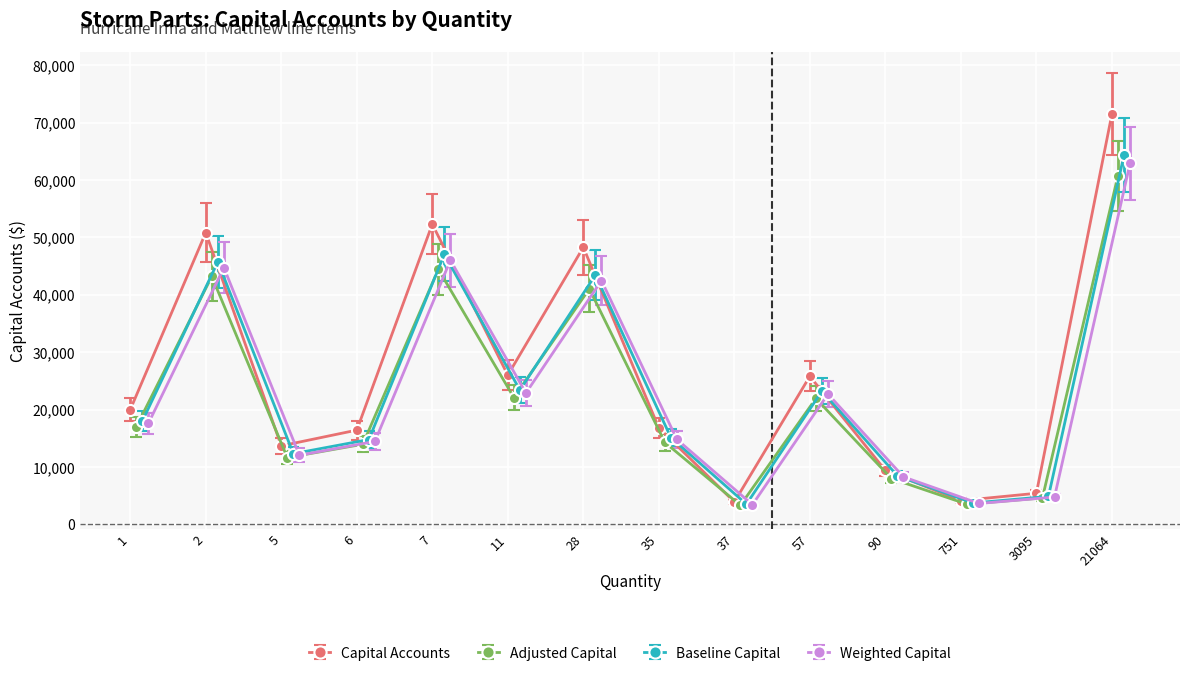

What is the value of the Capital Accounts point at the 6th from the left?

26006.0